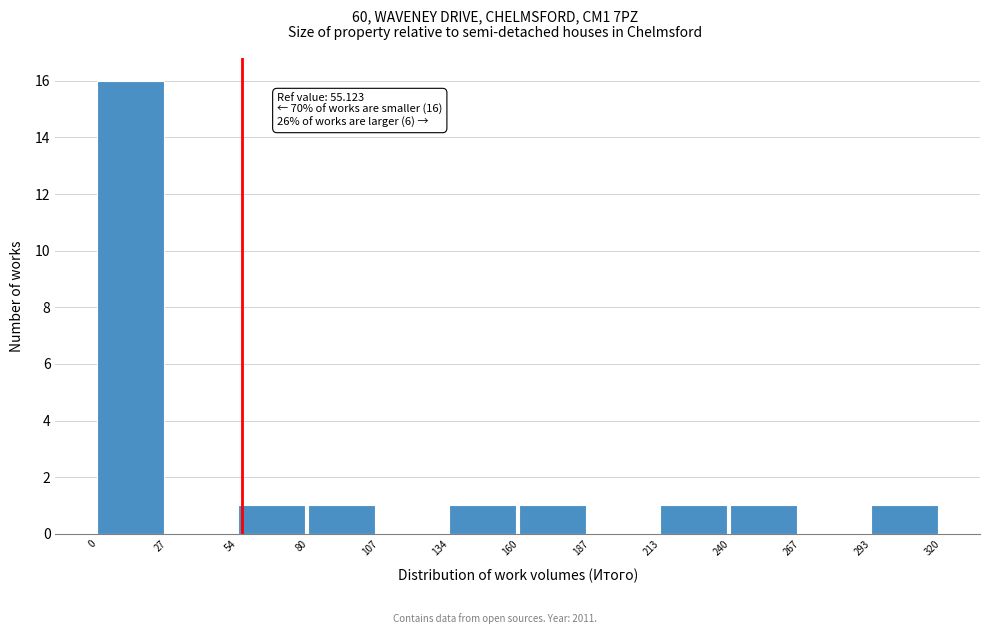

Over which range of the x-axis is the bar tallest?

0 to 27